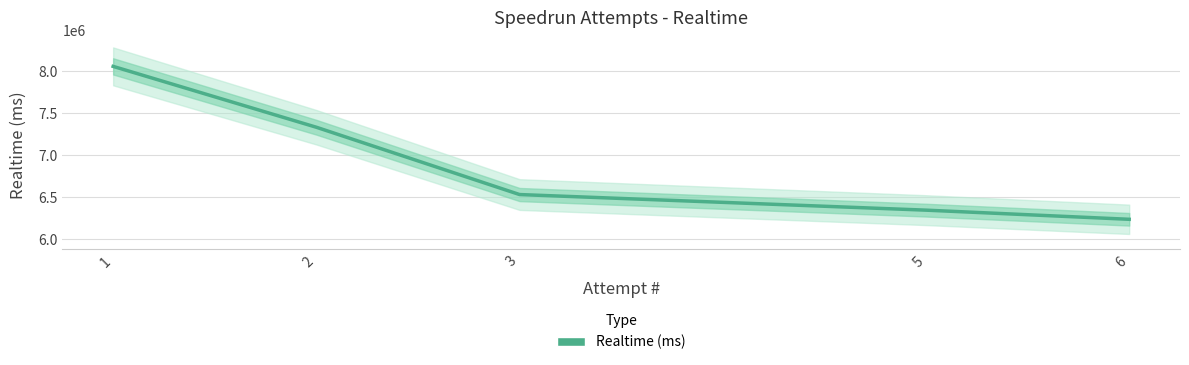

How many series are shown in this chart?

1